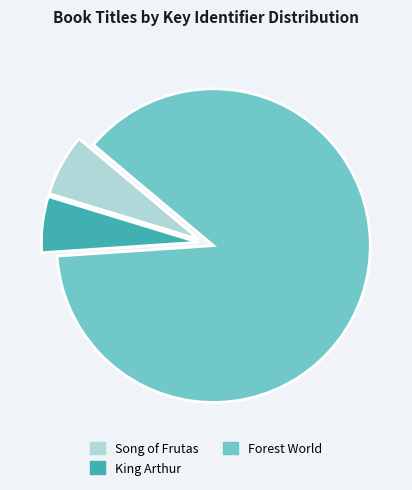

True or false: Forest World accounts for 82% of the total.

False